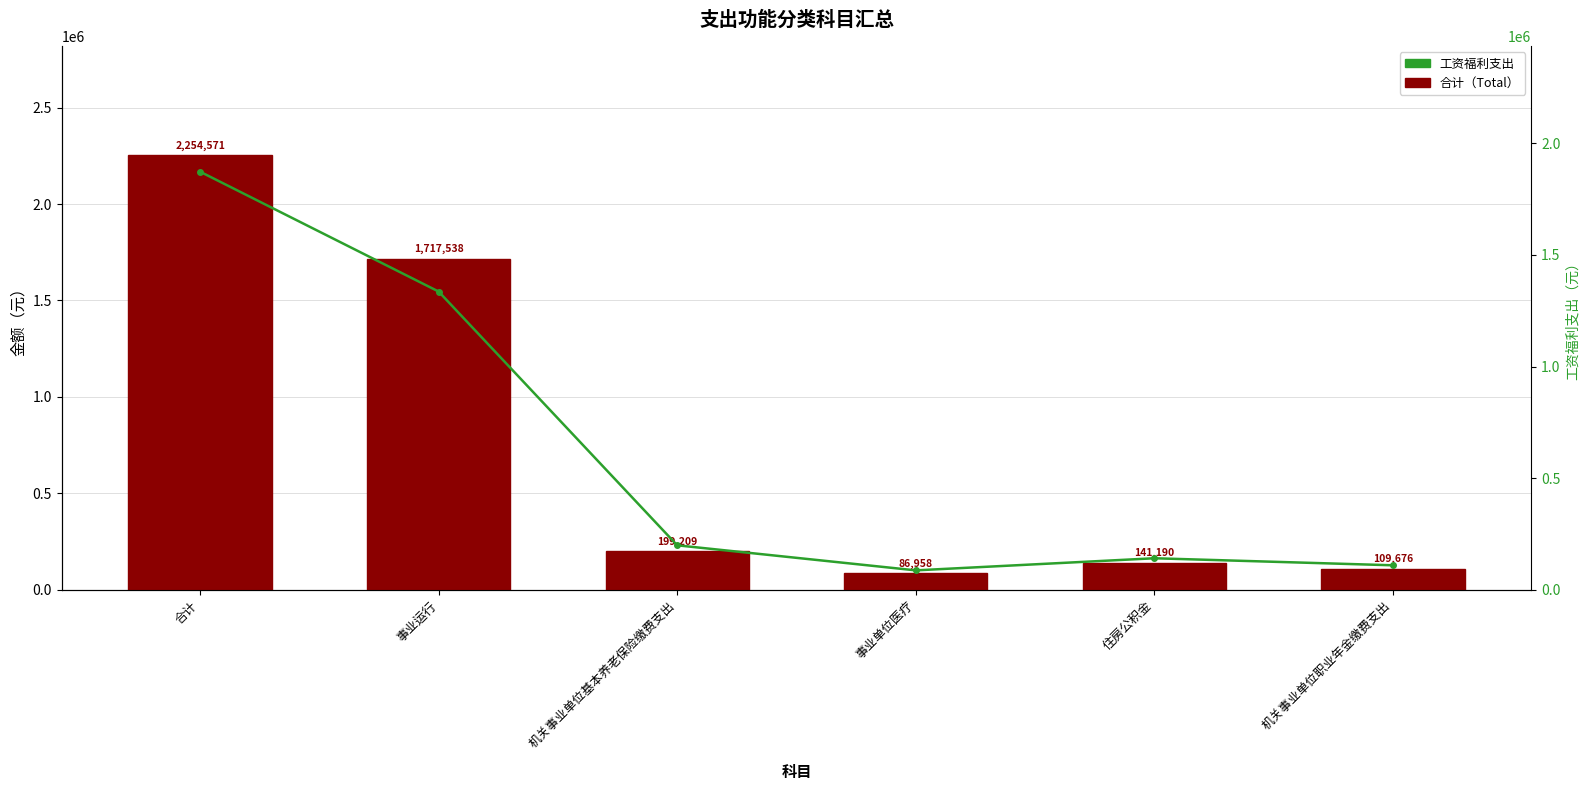

Is the value of 工资福利支出 at 事业运行 greater than the value of 合计（Total） at 住房公积金?

Yes